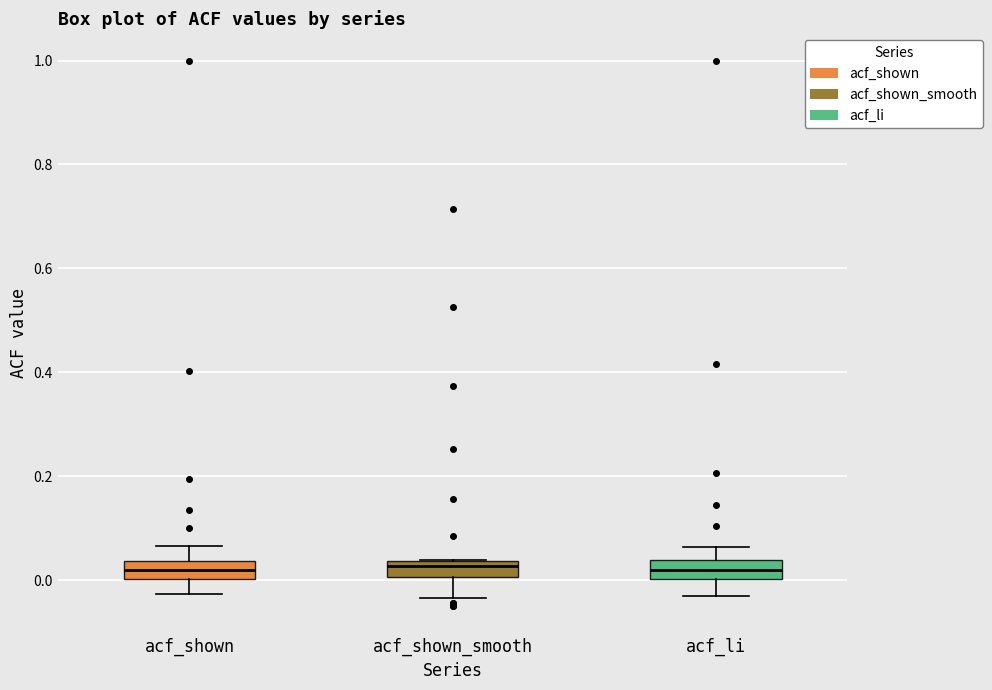

Reading left to right, transcribe this box plot: for each box, give where its median line is, the range the box spans, and where its two whiskers end, as read against the y-axis. The values are not printed on the chart, so give them approximately, as read against the axis.

acf_shown: median 0.02, box 0.00 to 0.04, whiskers -0.02 to 0.06
acf_shown_smooth: median 0.02, box 0.00 to 0.04, whiskers -0.04 to 0.04
acf_li: median 0.02, box 0.00 to 0.04, whiskers -0.02 to 0.06